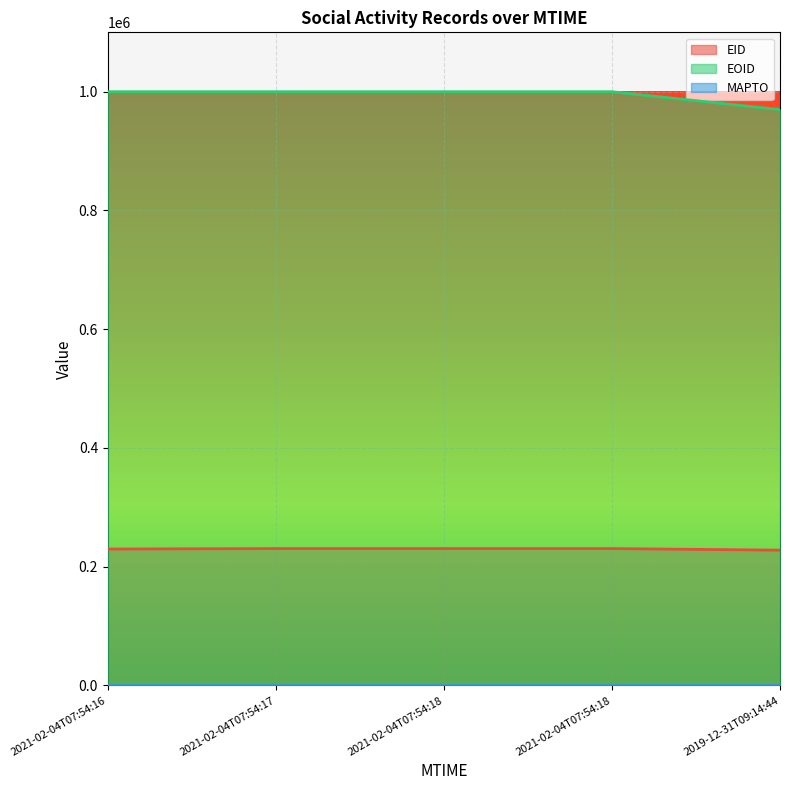

What is the difference between the EOID values at 2019-12-31T09:14:44 and 2021-02-04T07:54:17?

30183